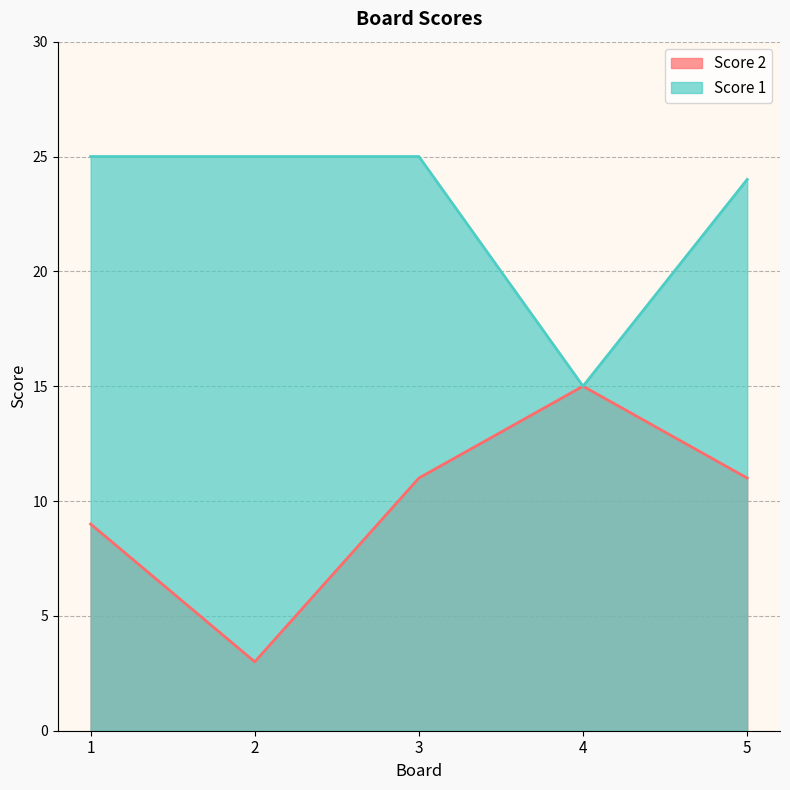

List the series in order of their overall mean, lowest first.

Score 2, Score 1